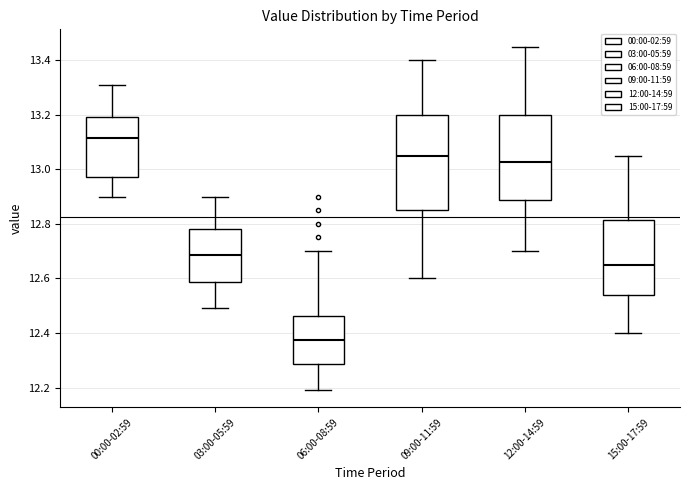

Reading left to right, transcribe this box plot: for each box, give where its median line is, the range the box spans, and where its two whiskers end, as read against the y-axis. The values are not printed on the chart, so give them approximately, as read against the axis.

00:00-02:59: median 13.12, box 12.98 to 13.20, whiskers 12.90 to 13.32
03:00-05:59: median 12.68, box 12.58 to 12.78, whiskers 12.50 to 12.90
06:00-08:59: median 12.38, box 12.28 to 12.46, whiskers 12.20 to 12.70
09:00-11:59: median 13.06, box 12.86 to 13.20, whiskers 12.60 to 13.40
12:00-14:59: median 13.02, box 12.88 to 13.20, whiskers 12.70 to 13.46
15:00-17:59: median 12.66, box 12.54 to 12.82, whiskers 12.40 to 13.06